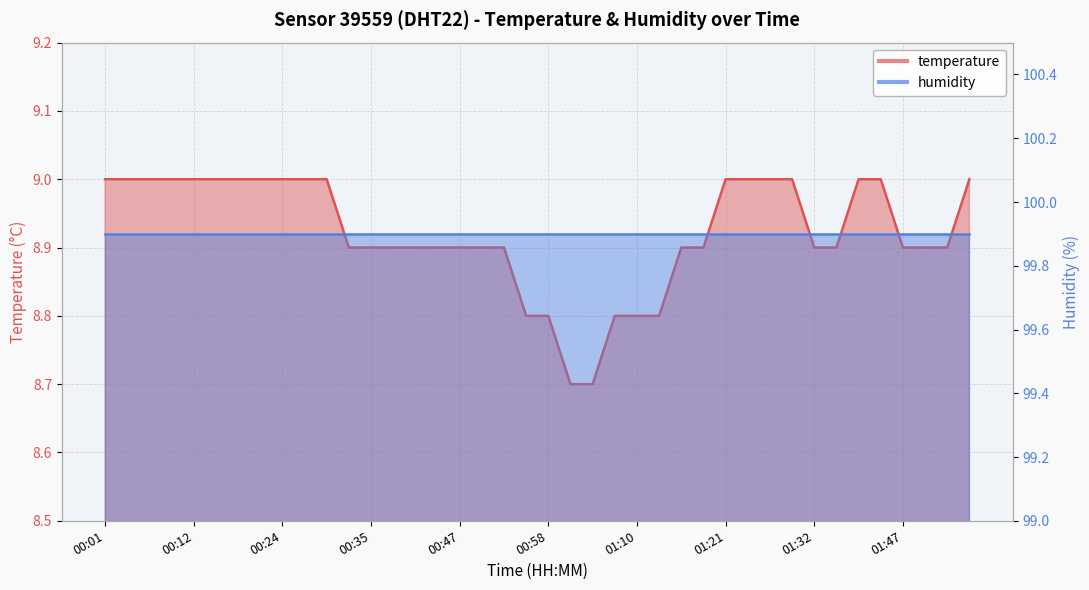

List the labels in order of value, smallest first.

01:01, 01:04, 00:56, 00:58, 01:07, 01:10, 01:12, 00:33, 00:35, 00:38, 00:41, 00:44, 00:47, 00:50, 00:53, 01:16, 01:18, 01:32, 01:35, 01:47, 01:49, 01:52, 00:01, 00:04, 00:07, 00:09, 00:12, 00:15, 00:18, 00:21, 00:24, 00:27, 00:30, 01:21, 01:24, 01:27, 01:29, 01:38, 01:41, 01:55